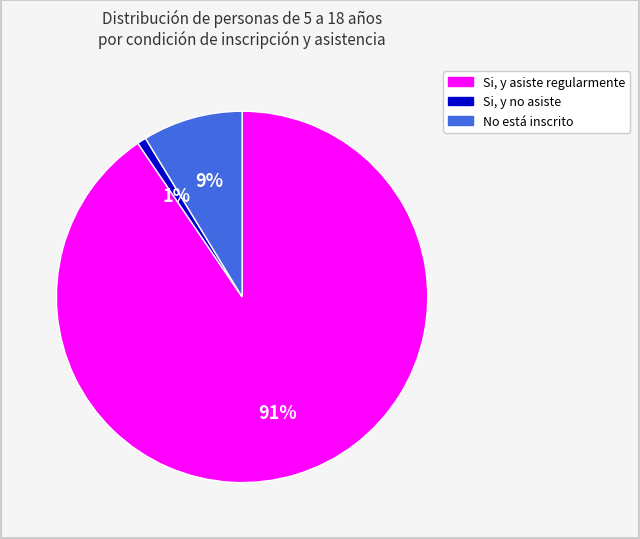

Between No está inscrito and Si, y no asiste, which is larger?

No está inscrito